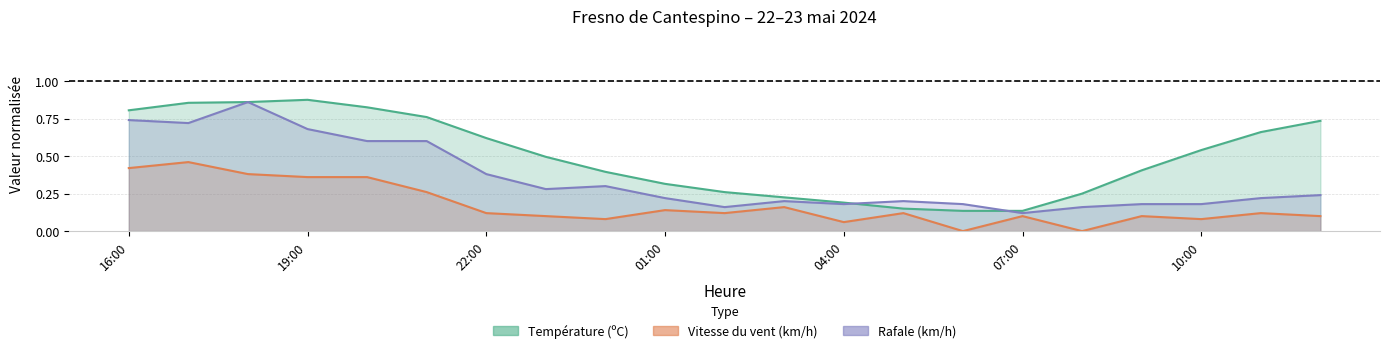

How many categories are shown in the chart?

21